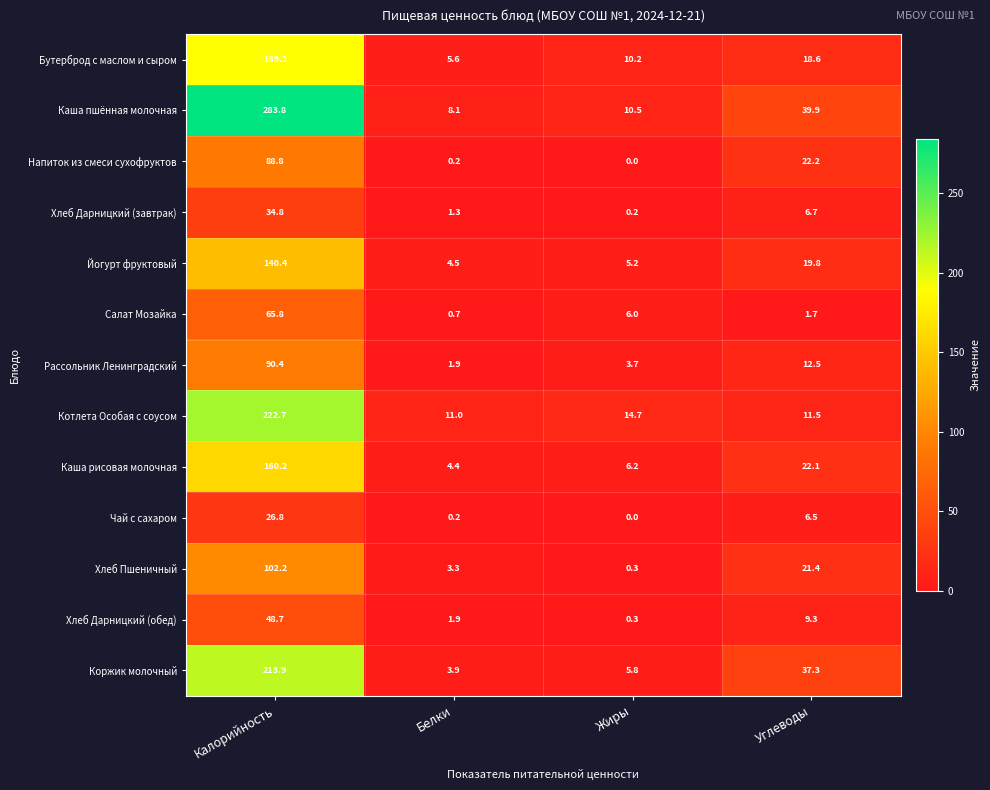

Rank the series at Калорийность from highest to lowest value.

Каша пшённая молочная, Котлета Особая с соусом, Коржик молочный, Бутерброд с маслом и сыром, Каша рисовая молочная, Йогурт фруктовый, Хлеб Пшеничный, Рассольник Ленинградский, Напиток из смеси сухофруктов, Салат Мозайка, Хлеб Дарницкий (обед), Хлеб Дарницкий (завтрак), Чай с сахаром